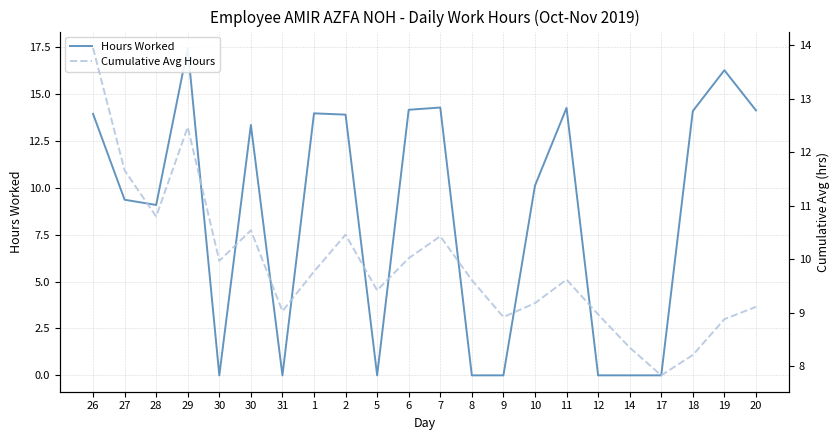

Reading left to right, list all the values displayed in this chart.

Hours Worked: 26=13.9	27=9.4	28=9.1	29=17.5	30=0.0	30=13.4	31=0.0	1=14.0	2=13.9	5=0.0	6=14.2	7=14.3	8=0.0	9=0.0	10=10.1	11=14.3	12=0.0	14=0.0	17=0.0	18=14.1	19=16.3	20=14.1
Cumulative Avg Hours: 26=13.9	27=11.7	28=10.8	29=12.5	30=10.0	30=10.5	31=9.0	1=9.8	2=10.5	5=9.4	6=10.0	7=10.4	8=9.6	9=8.9	10=9.2	11=9.6	12=9.0	14=8.3	17=7.8	18=8.2	19=8.9	20=9.1